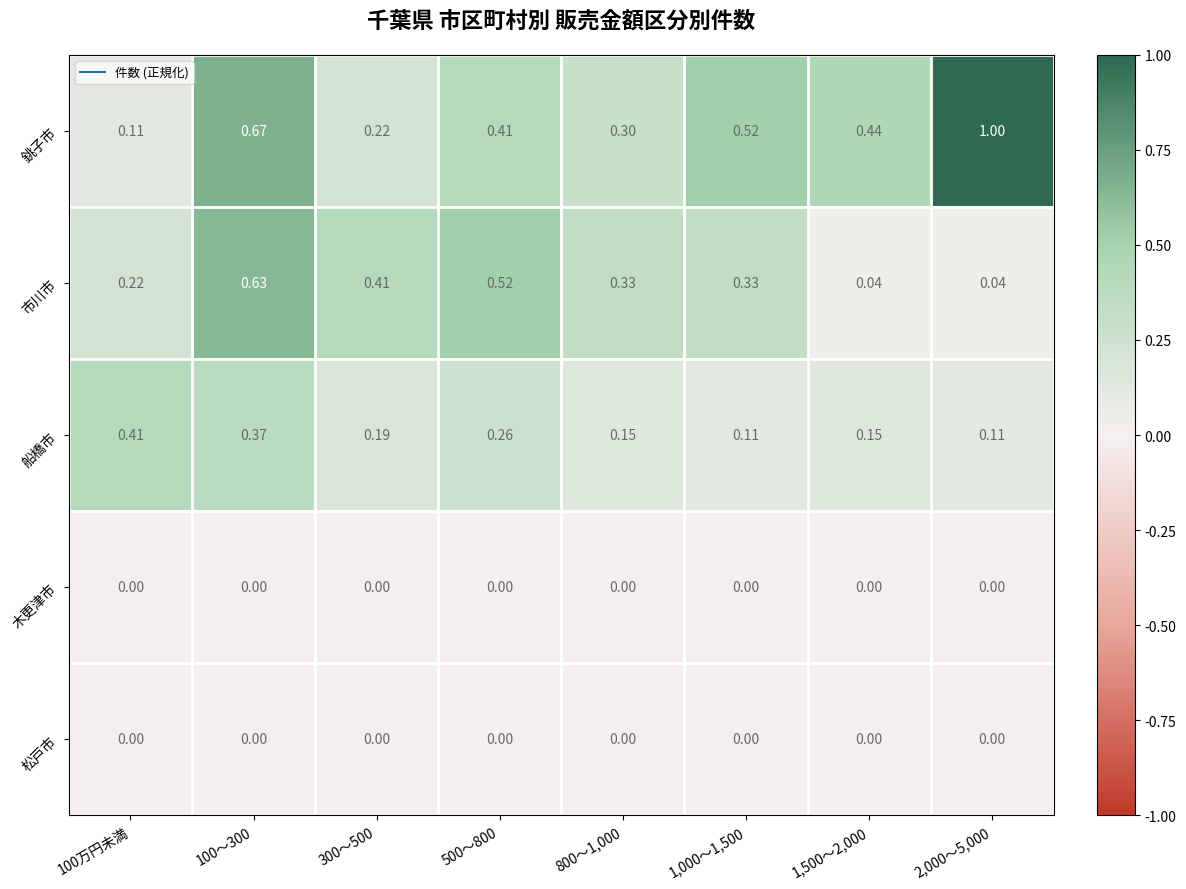

Which series changed the most between 800～1,000 and 1,500～2,000?

市川市